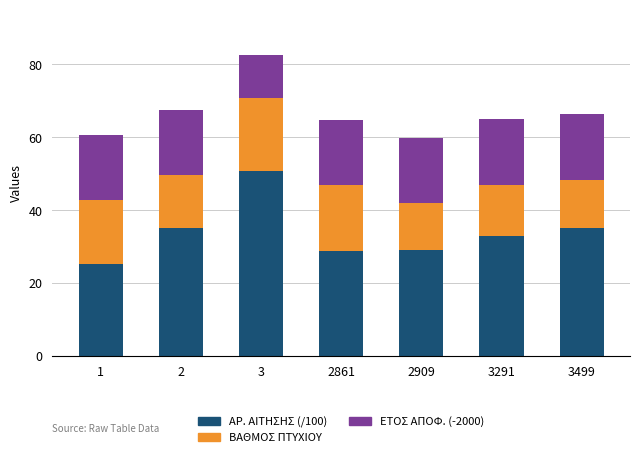

Are the bars grouped side by side (vs. stacked)?

No